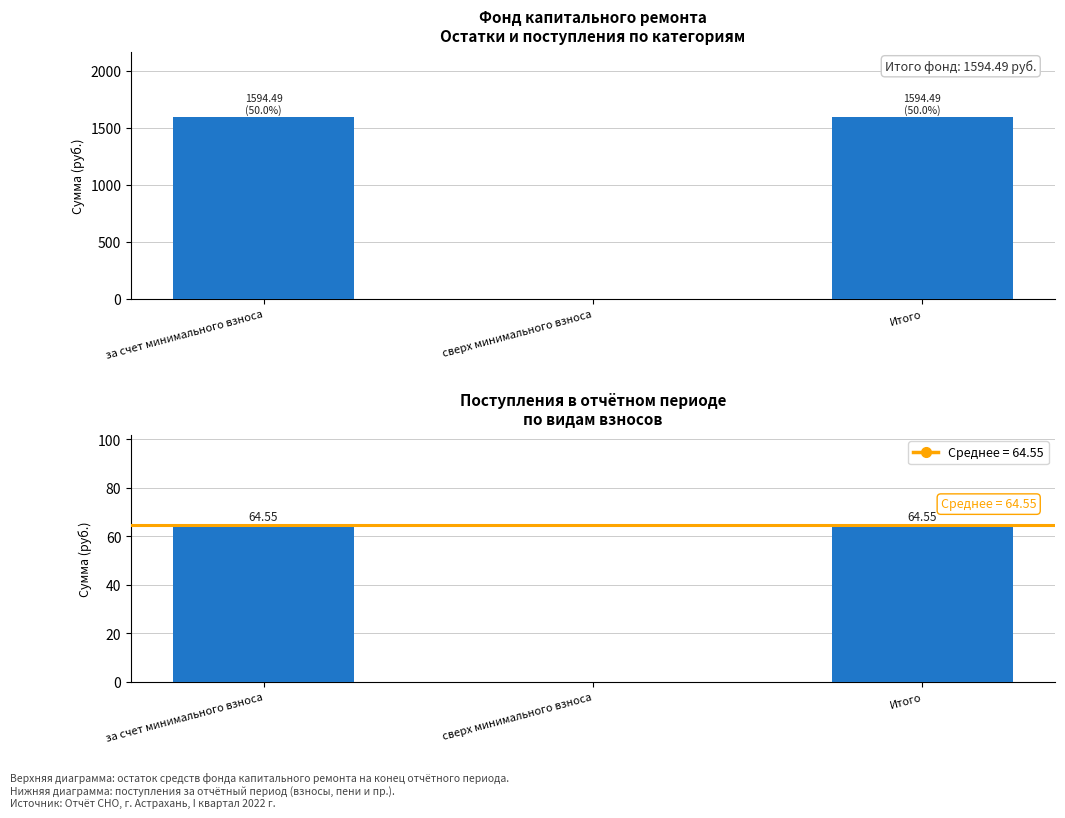

Which category has the lowest value in the Остаток на конец периода series?

сверх минимального взноса